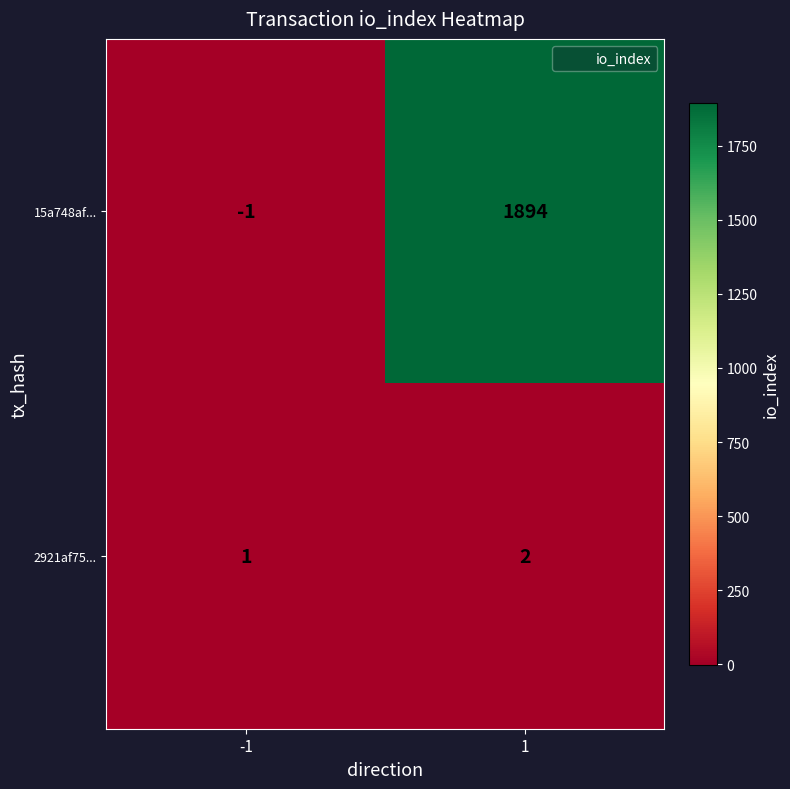

Which series has the widest spread of values?

15a748af...